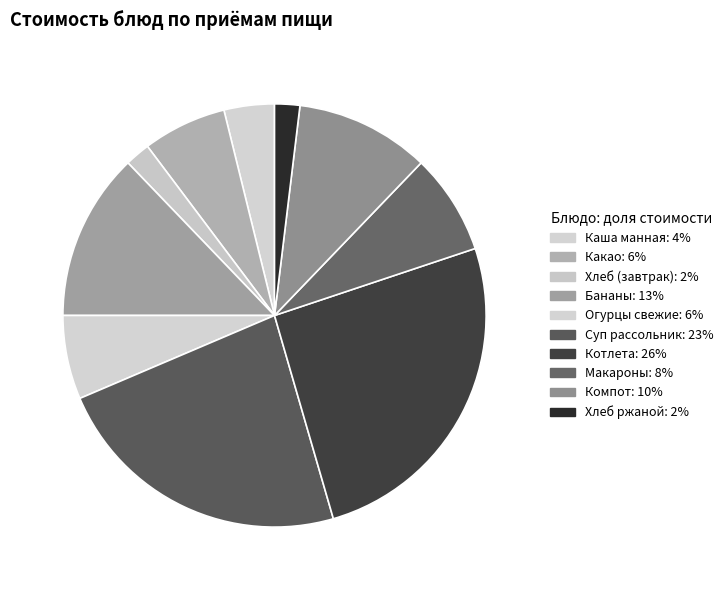

Do Какао and Компот together represent more than half of the pie?

No